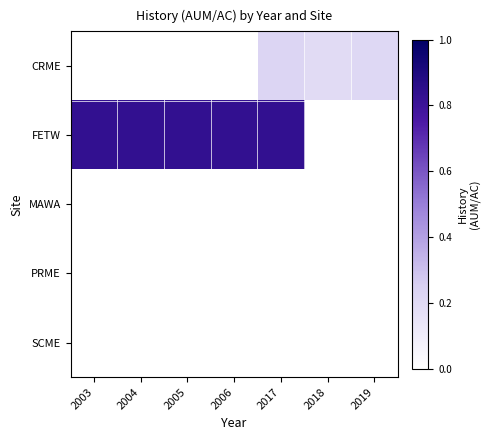

How many distinct data groups are displayed?

5